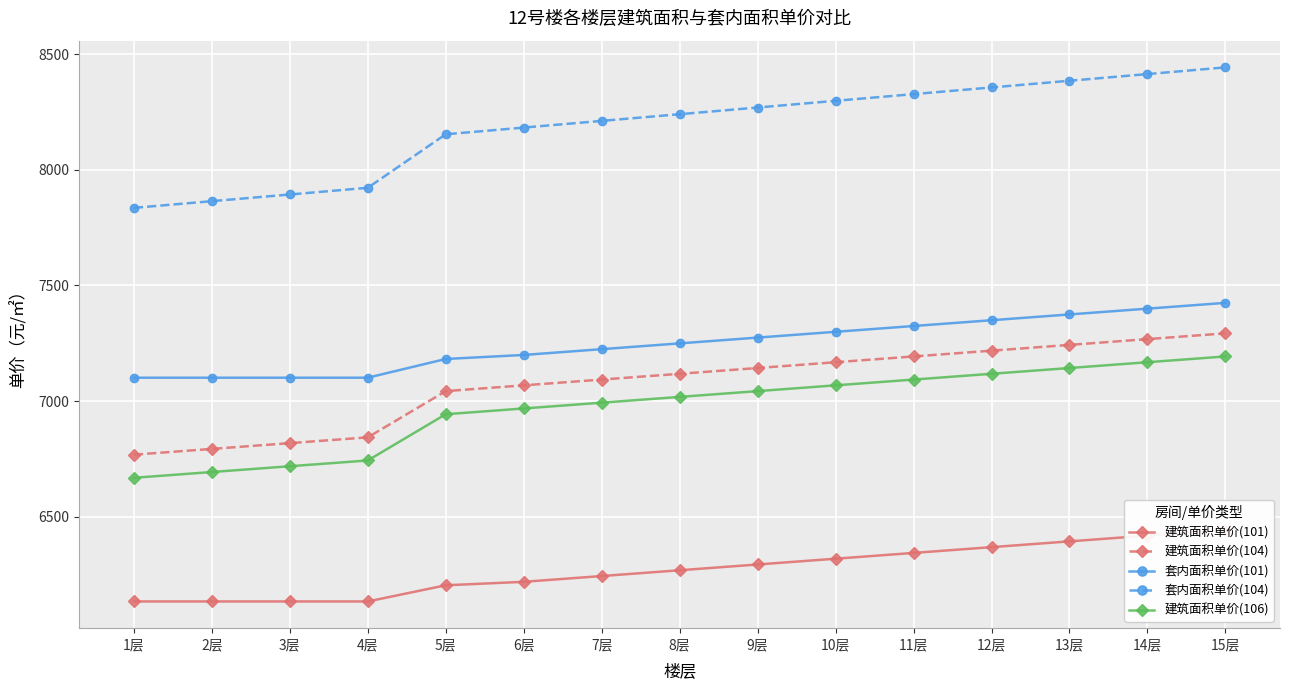

True or false: 建筑面积单价(101) and 套内面积单价(101) cross at least once.

False